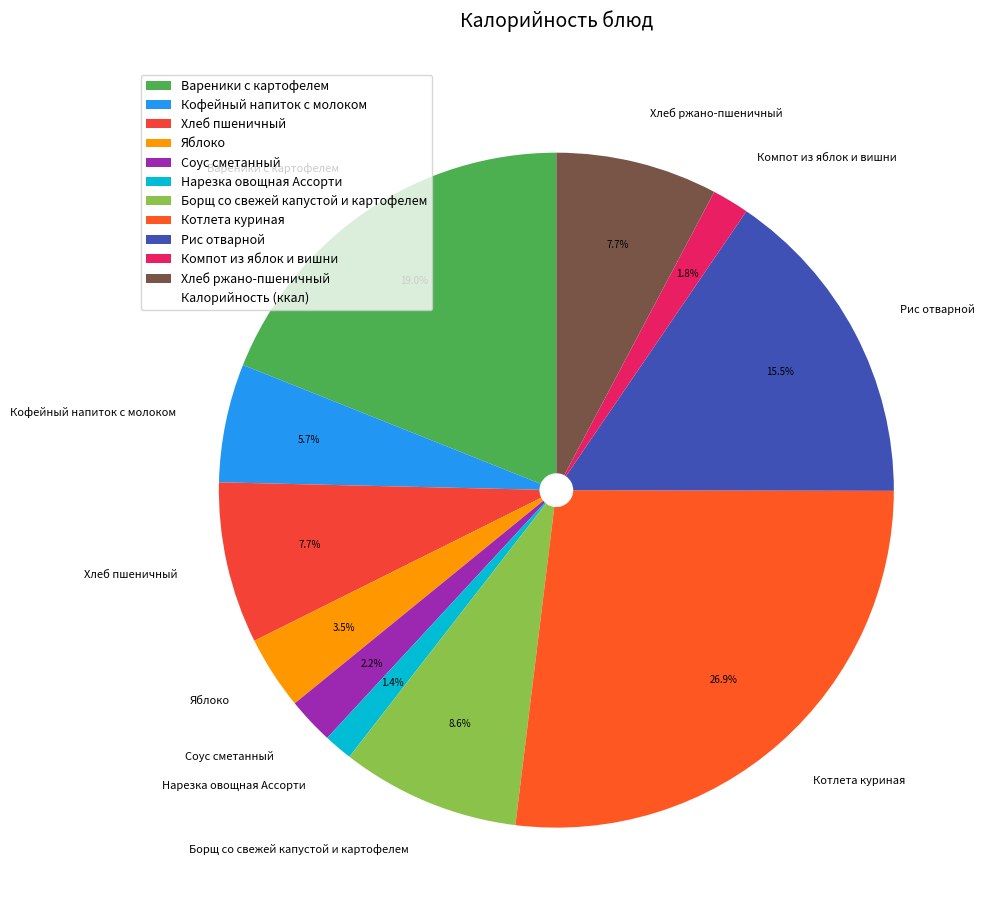

Is Нарезка овощная Ассорти the majority of the pie?

No